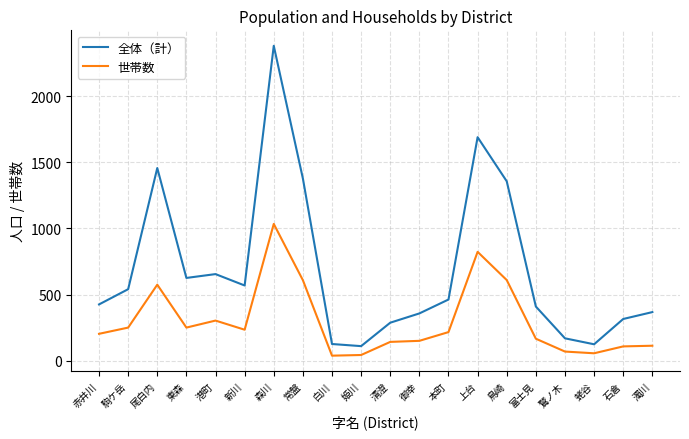

What is the difference between the second highest and minimum values in the 全体（計） series?

1578